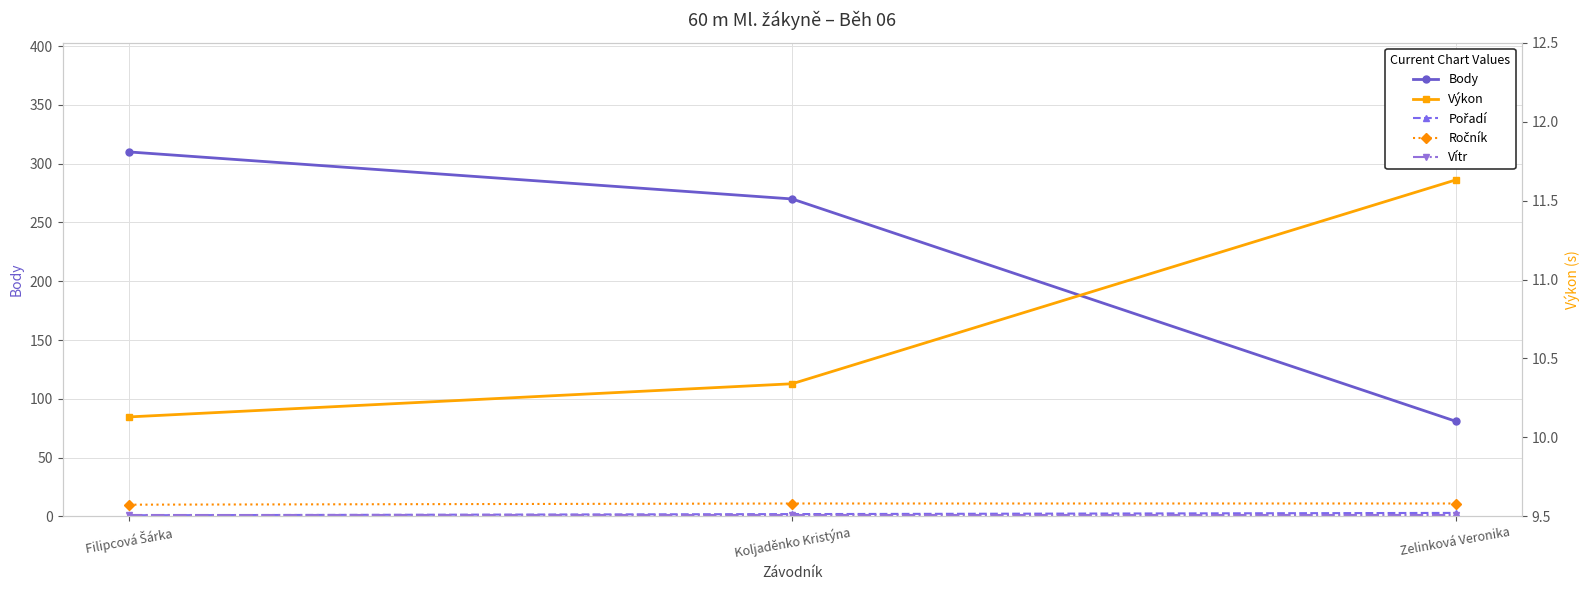

Does the chart display data point markers on the line(s)?

Yes